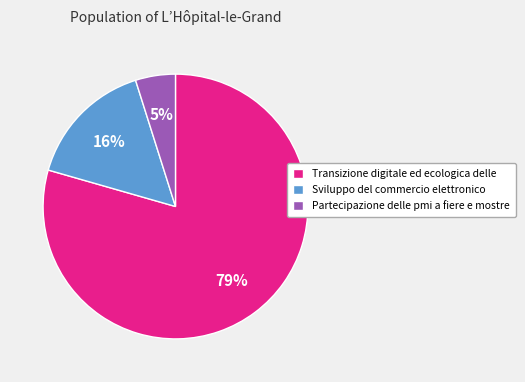

Do Partecipazione delle pmi a fiere e mostre and Transizione digitale ed ecologica delle together represent more than half of the pie?

Yes